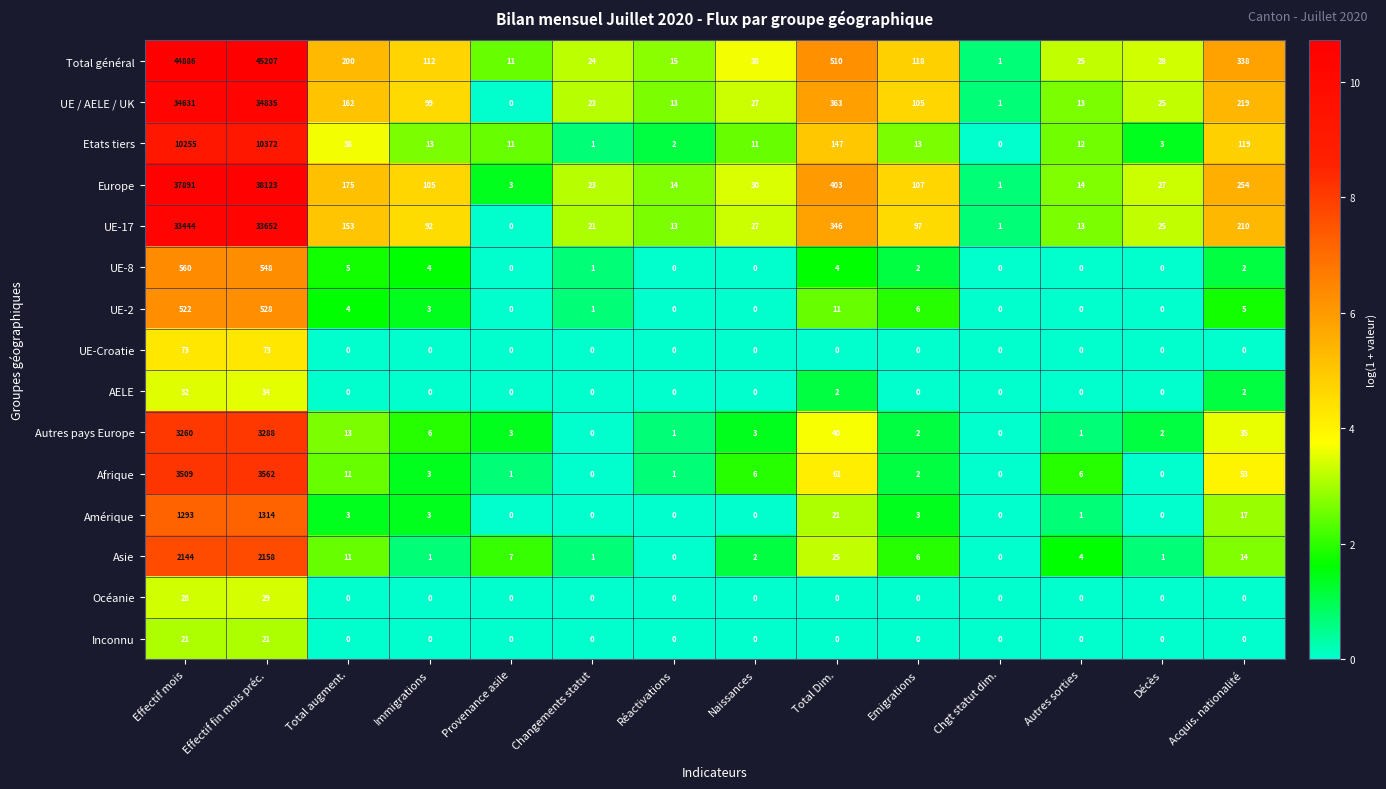

What is the total value across all series at Décès?

111